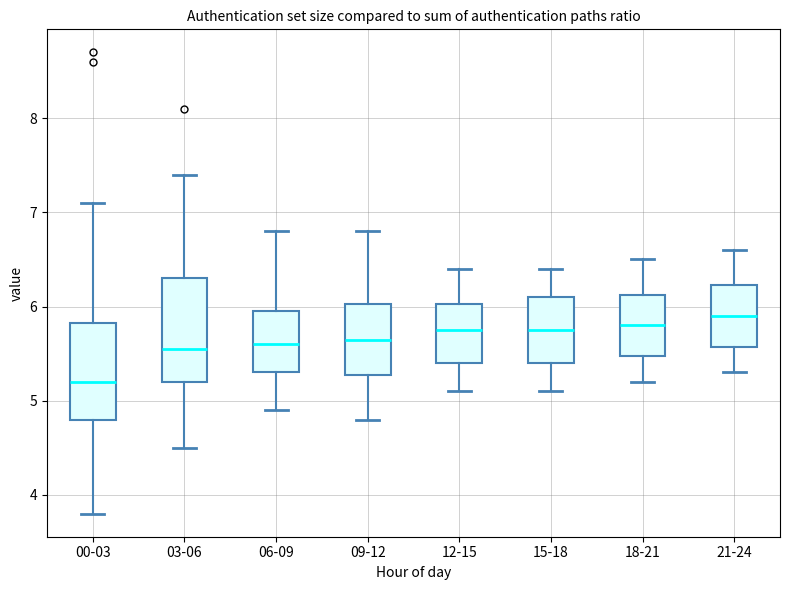

Reading left to right, read every box against the y-axis: the position of its median line, the range the box covers, and the ends of its whiskers. The values are not printed on the chart, so give them approximately, as read against the axis.

00-03: median 5.2, box 4.8 to 5.8, whiskers 3.8 to 7.1
03-06: median 5.6, box 5.2 to 6.3, whiskers 4.5 to 7.4
06-09: median 5.6, box 5.3 to 6.0, whiskers 4.9 to 6.8
09-12: median 5.7, box 5.3 to 6.0, whiskers 4.8 to 6.8
12-15: median 5.8, box 5.4 to 6.0, whiskers 5.1 to 6.4
15-18: median 5.8, box 5.4 to 6.1, whiskers 5.1 to 6.4
18-21: median 5.8, box 5.5 to 6.1, whiskers 5.2 to 6.5
21-24: median 5.9, box 5.6 to 6.2, whiskers 5.3 to 6.6